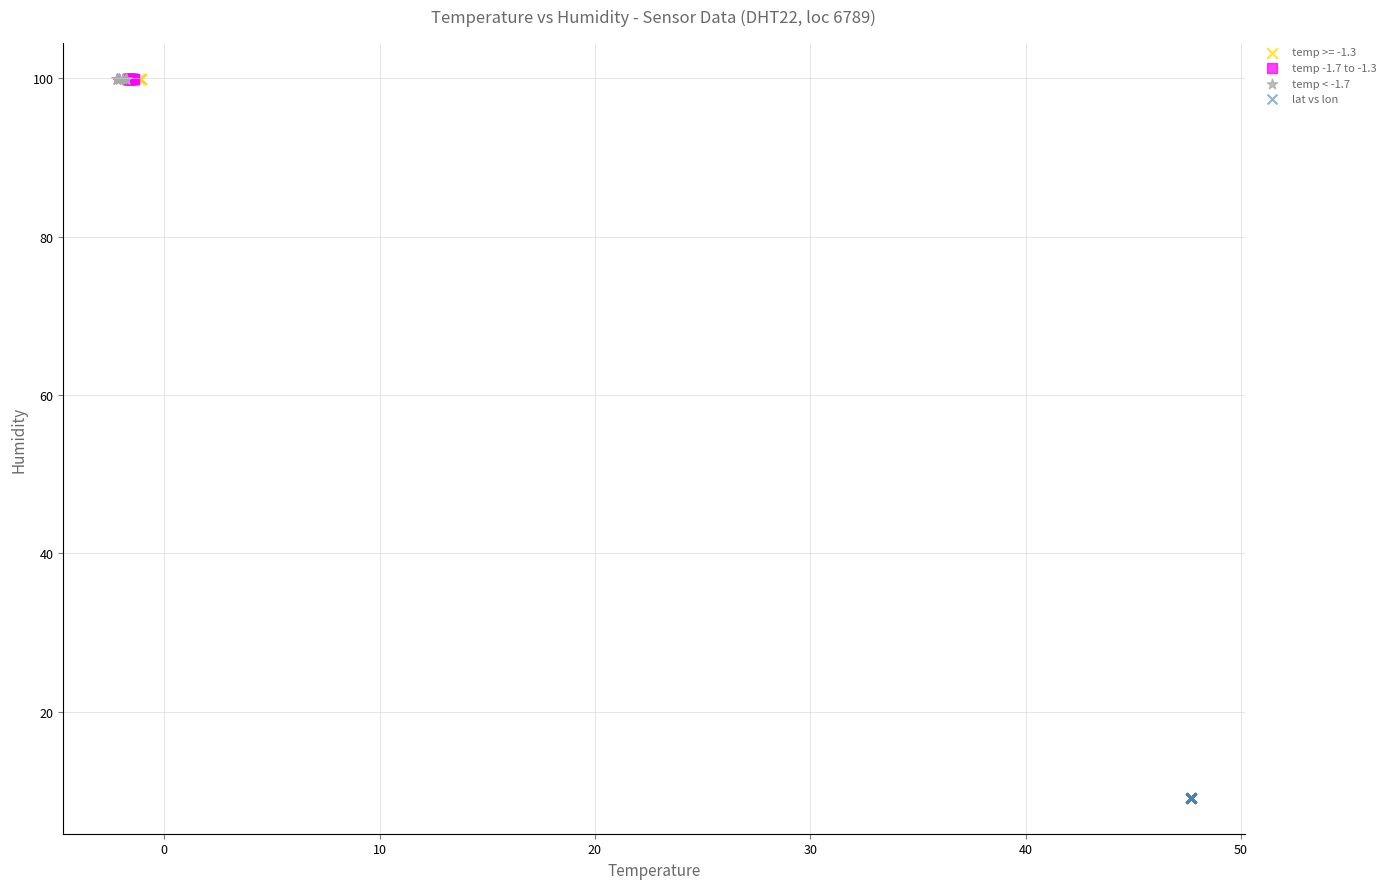

What are all the series names shown in the legend?

temp >= -1.3, temp -1.7 to -1.3, temp < -1.7, lat vs lon